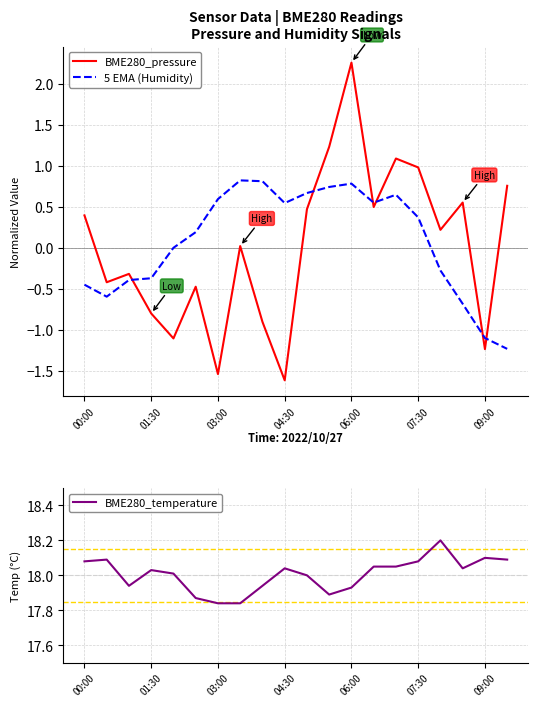

What is the minimum value for 5 EMA (Humidity)?

-1.2